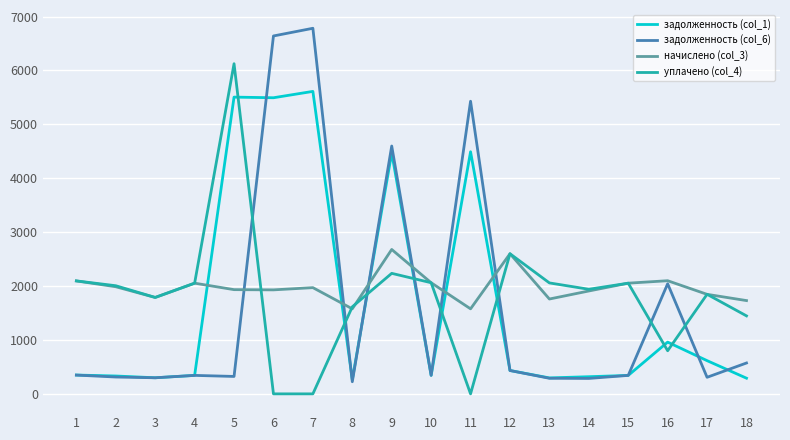

Where does the начислено (col_3) series first go above 1970?

1